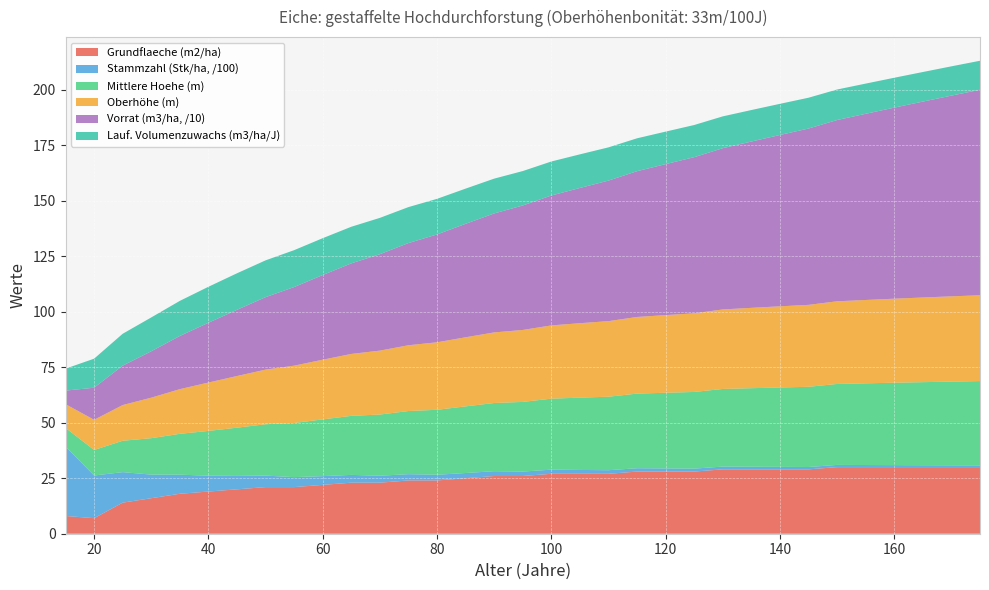

Reading left to right, extract all data points from this chart.

Grundflaeche (m2/ha): 8.0	7.0	14.0	16.0	18.0	19.0	20.0	21.0	21.0	22.0	23.0	23.0	24.0	24.0	25.0	26.0	26.0	27.0	27.0	27.0	28.0	28.0	28.0	29.0	29.0	29.0	29.0	30.0	30.0	30.0	30.0	30.0	30.0
Stammzahl (Stk/ha, /100): 31.3	19.2	13.8	10.6	8.6	7.2	6.0	5.2	4.5	4.0	3.5	3.1	2.8	2.6	2.4	2.2	2.0	1.9	1.7	1.6	1.5	1.4	1.3	1.2	1.2	1.1	1.1	1.0	0.9	0.9	0.9	0.8	0.8
Mittlere Hoehe (m): 8.4	11.5	14.1	16.4	18.4	20.2	21.7	23.1	24.4	25.6	26.6	27.6	28.4	29.3	30.0	30.7	31.4	32.0	32.6	33.1	33.6	34.1	34.5	35.0	35.4	35.8	36.1	36.5	36.8	37.1	37.4	37.7	38.0
Oberhöhe (m): 10.7	13.6	16.1	18.2	20.1	21.8	23.3	24.6	25.8	26.9	27.9	28.8	29.6	30.4	31.1	31.8	32.4	33.0	33.5	34.0	34.5	35.0	35.4	35.8	36.2	36.6	36.9	37.2	37.5	37.9	38.1	38.4	38.7
Vorrat (m3/ha, /10): 6.1	14.4	17.7	20.9	23.9	26.9	29.8	32.6	35.4	38.1	40.8	43.4	46.0	48.6	51.1	53.6	56.1	58.5	60.9	63.3	65.7	68.0	70.3	72.6	74.9	77.2	79.4	81.7	83.9	86.1	88.2	90.4	92.6
Lauf. Volumenzuwachs (m3/ha/J): 9.9	13.1	14.4	15.2	15.8	16.2	16.5	16.6	16.6	16.6	16.5	16.4	16.2	16.0	15.9	15.7	15.5	15.3	15.2	15.0	14.8	14.7	14.5	14.3	14.2	14.0	13.9	13.8	13.6	13.5	13.3	13.2	13.1